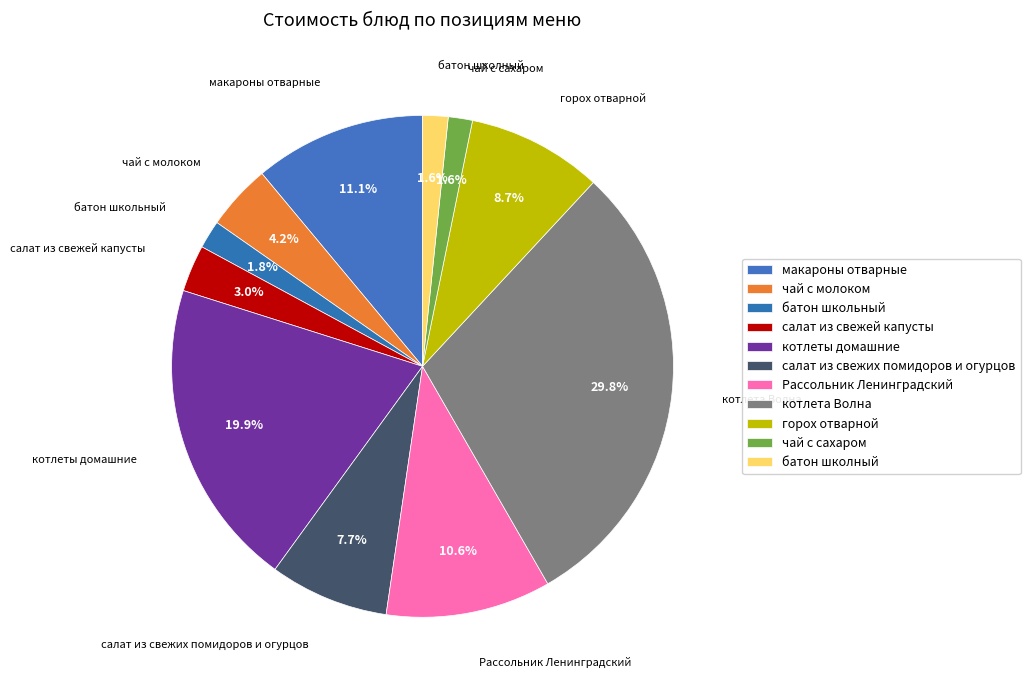

How many slices are in this pie chart?

11